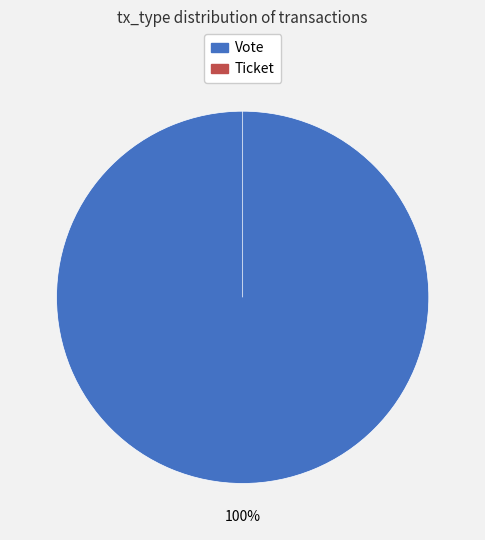

Rank the categories by value from highest to lowest.

Vote, Ticket